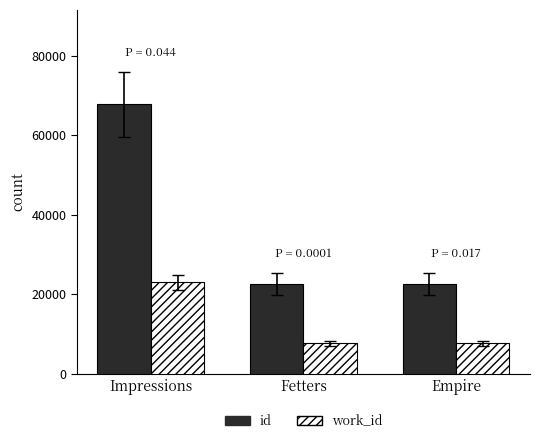

Between Impressions and Fetters, which series saw the biggest shift?

id